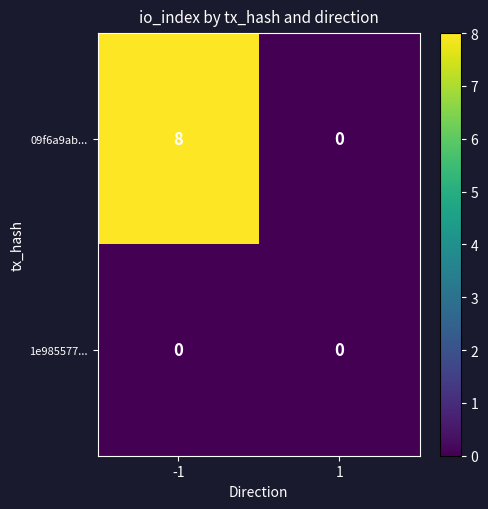

The 09f6a9ab... series shows -5 at 1. True or false?

False